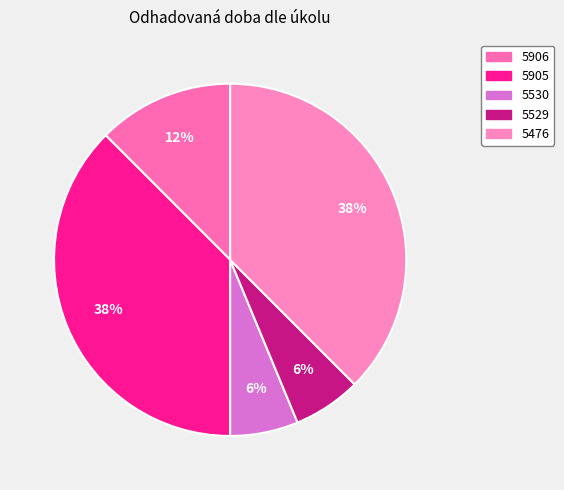

What percentage is the 5476 slice, to the nearest percent?

38%